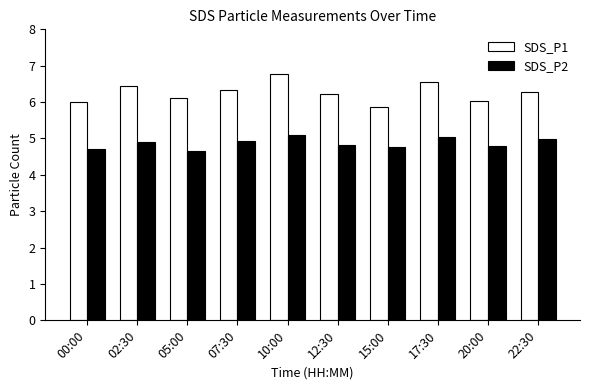

What is the difference between the SDS_P2 values at 05:00 and 17:30?

0.4